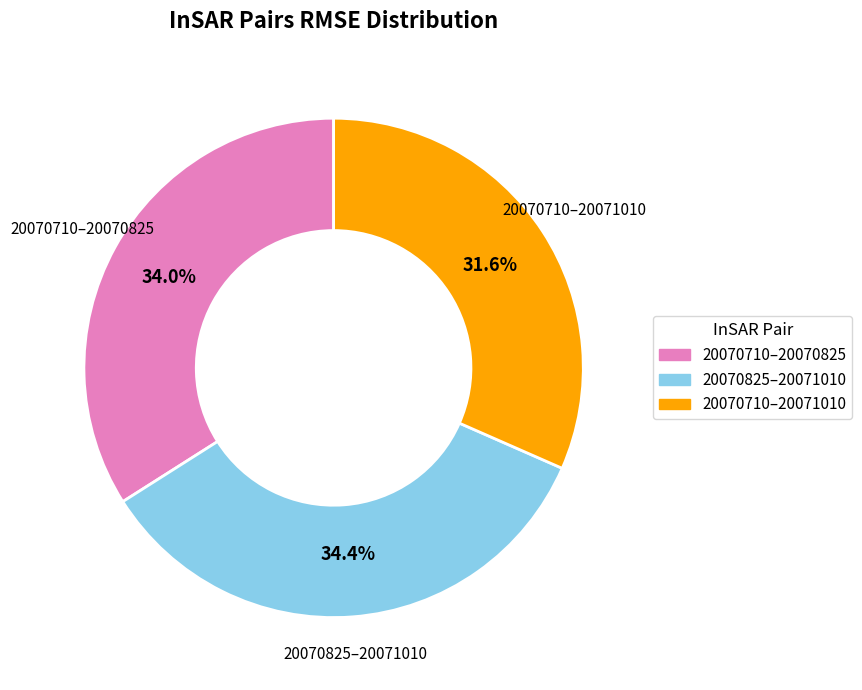

Which slice is the smallest?

20070710–20071010